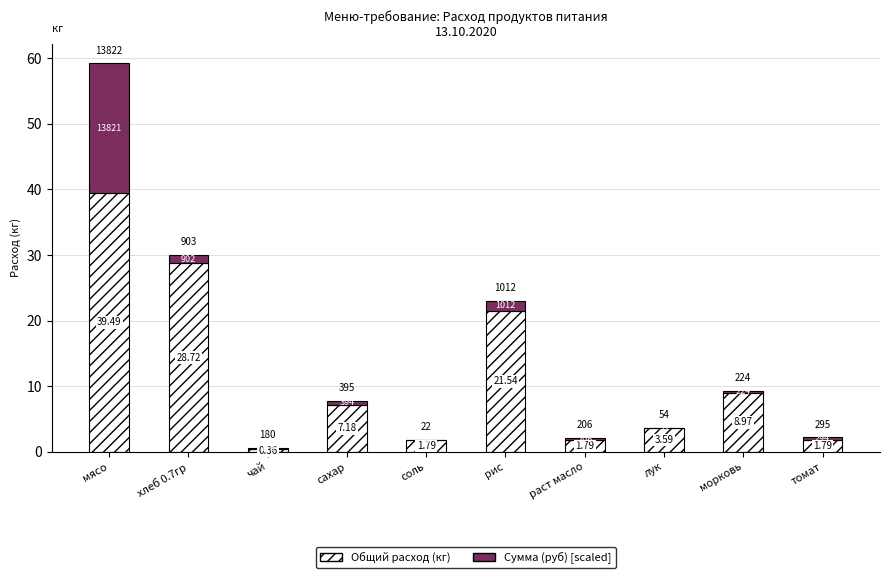

List the series in order of their overall mean, lowest first.

Сумма (руб) [scaled], Общий расход (кг)